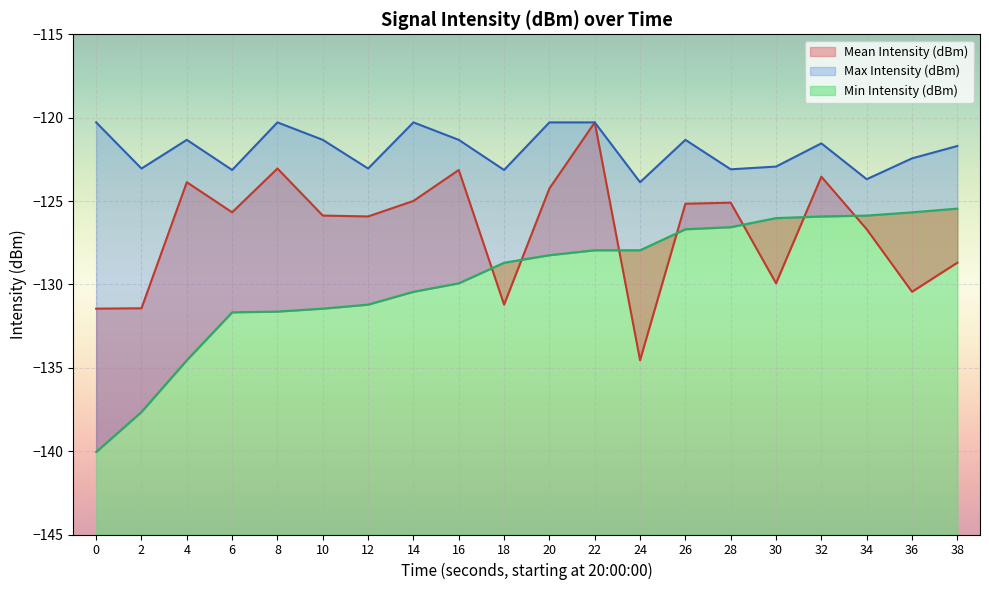

What is the sum of all Min Intensity (dBm) values?

-2593.7